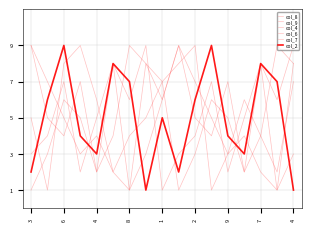

Is this an area chart (filled region under the line)?

No